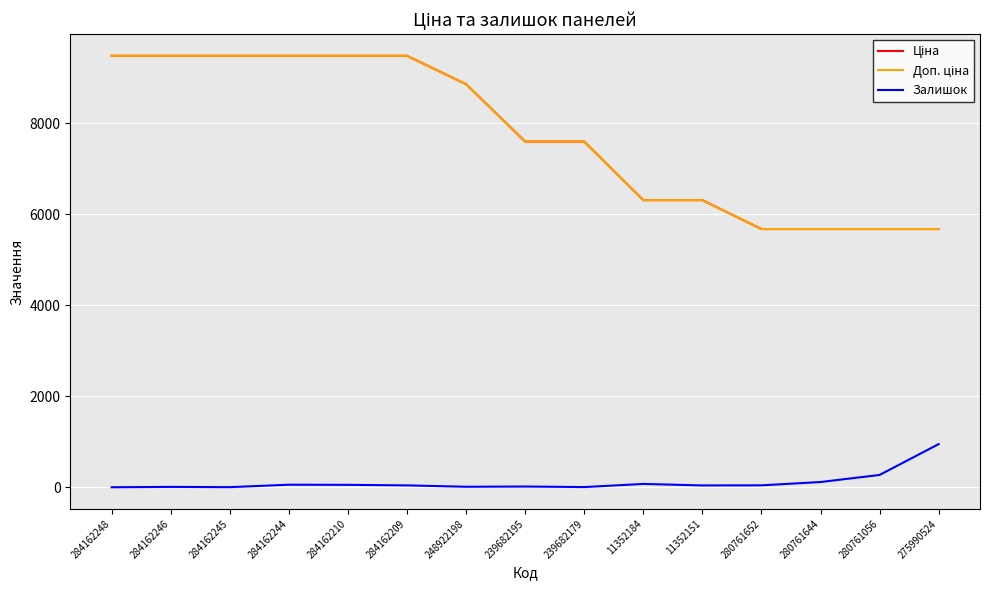

At which label is Залишок closest to 474?

280761056